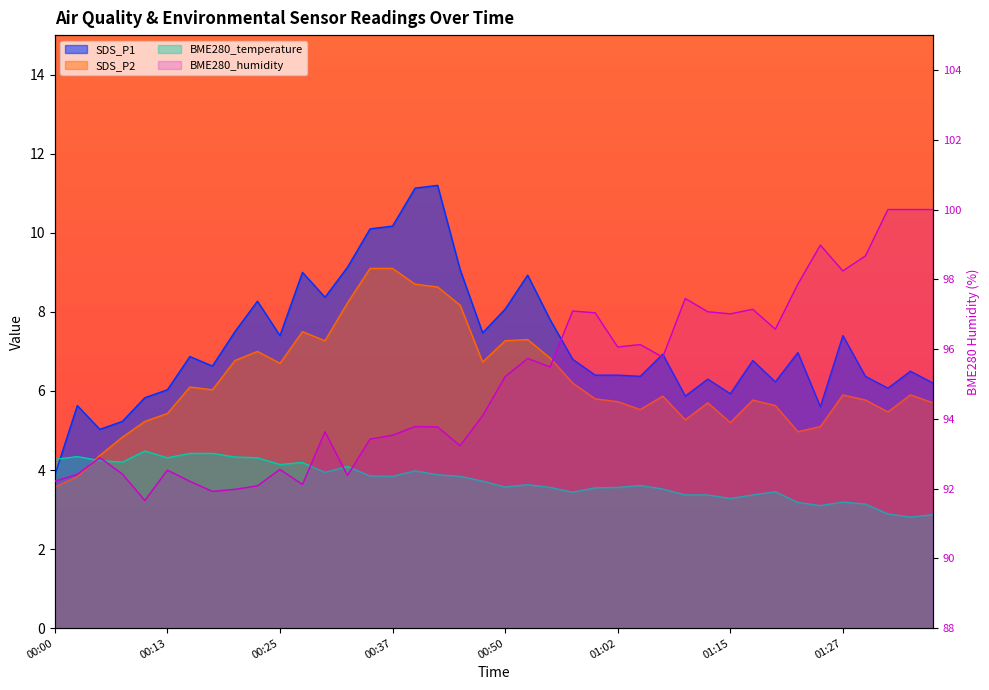

What is the value of the SDS_P1 point at the 30th from the left?

6.3